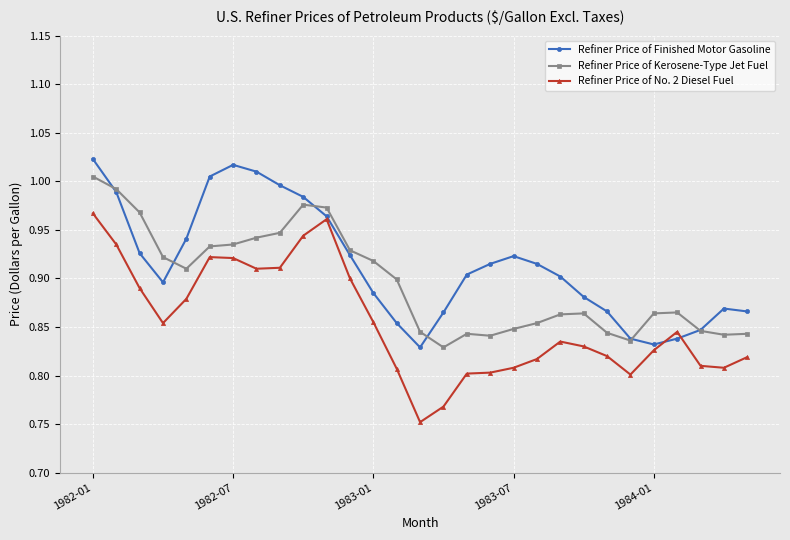

What is the difference between the second highest and minimum values in the Refiner Price of Kerosene-Type Jet Fuel series?

0.2